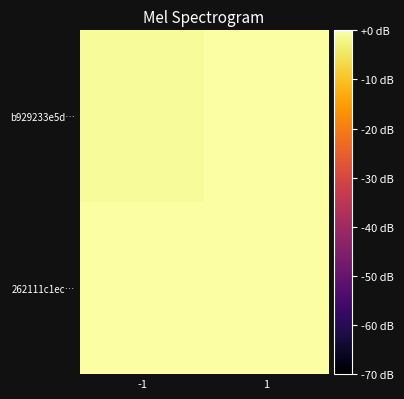

Count the number of categories in the chart.

2